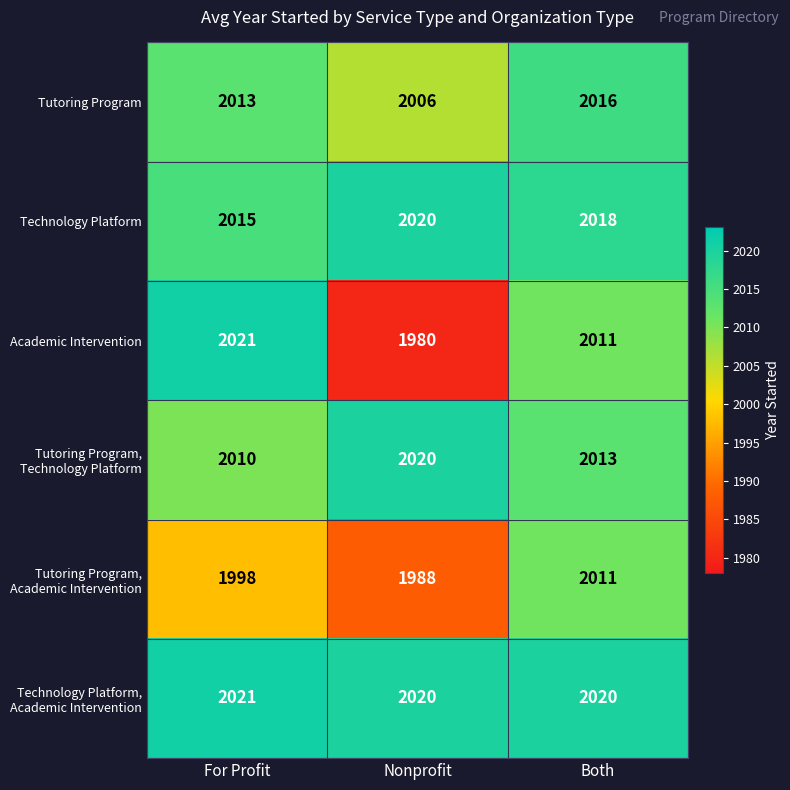

The Technology Platform series shows 2020 at Nonprofit. True or false?

True